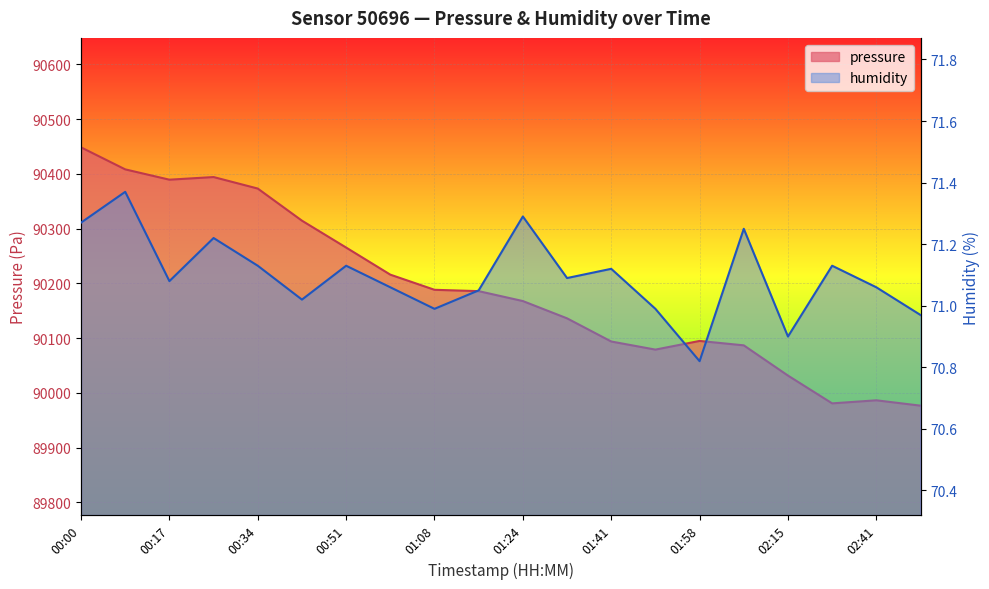

Rank the series by their maximum value, from lowest to highest.

humidity, pressure